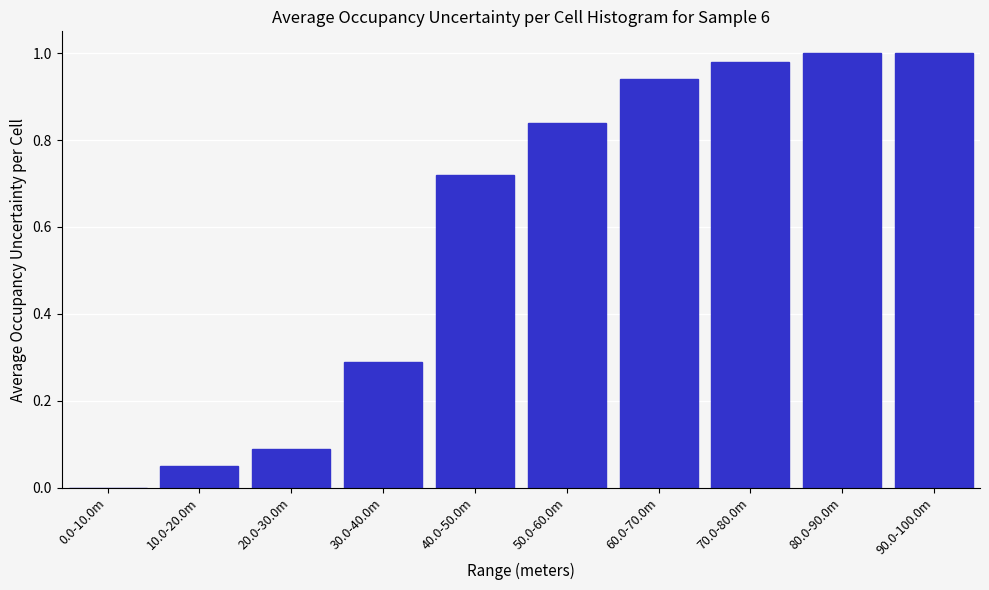

What is the change in value from 20.0-30.0m to 80.0-90.0m?

+0.9